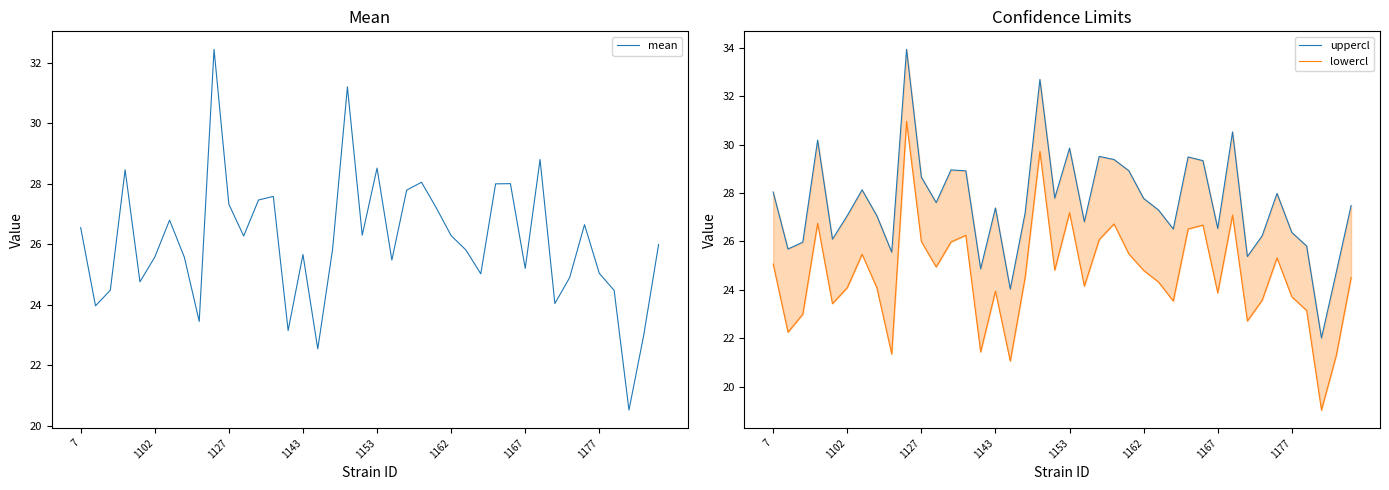

What is the label of the 25th point from the right?

1143